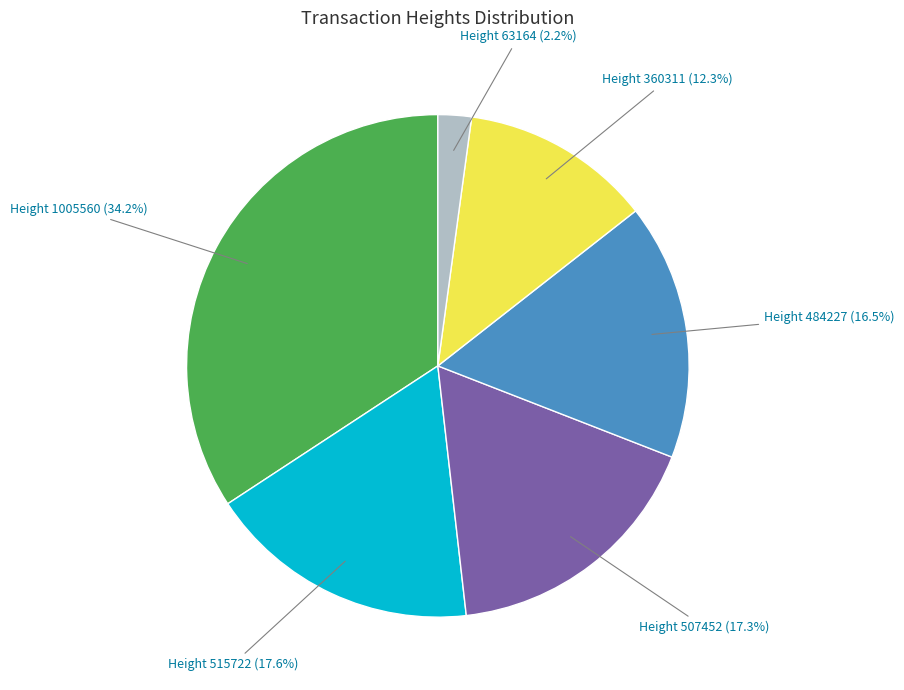

Is Height 484227 the majority of the pie?

No